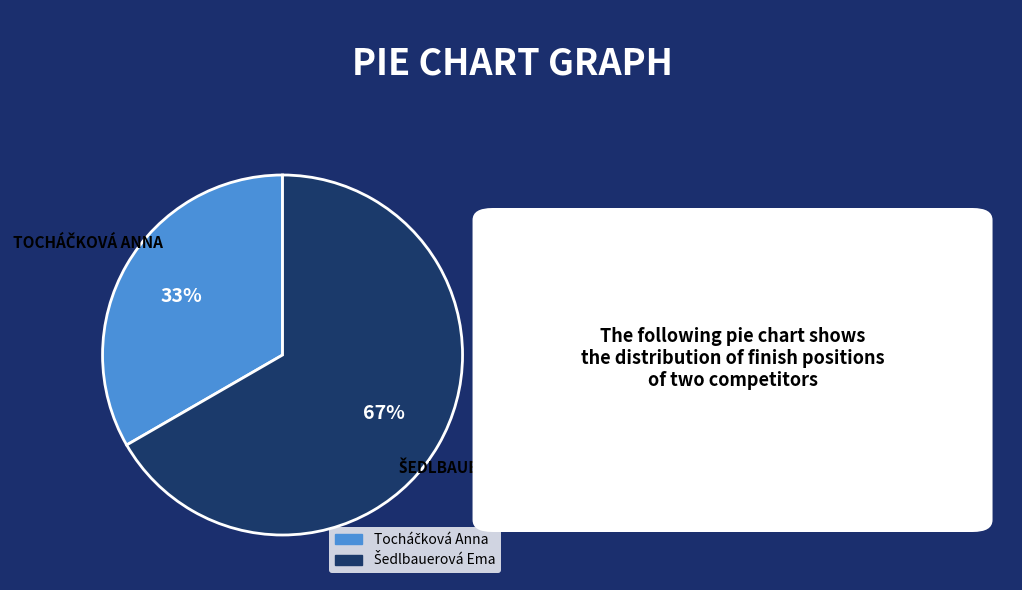

Does any single category account for the majority?

Yes